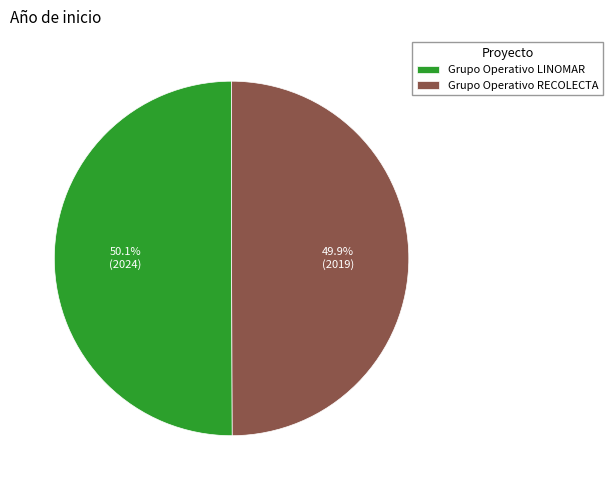

What percentage is the Grupo Operativo RECOLECTA slice, to the nearest percent?

50%